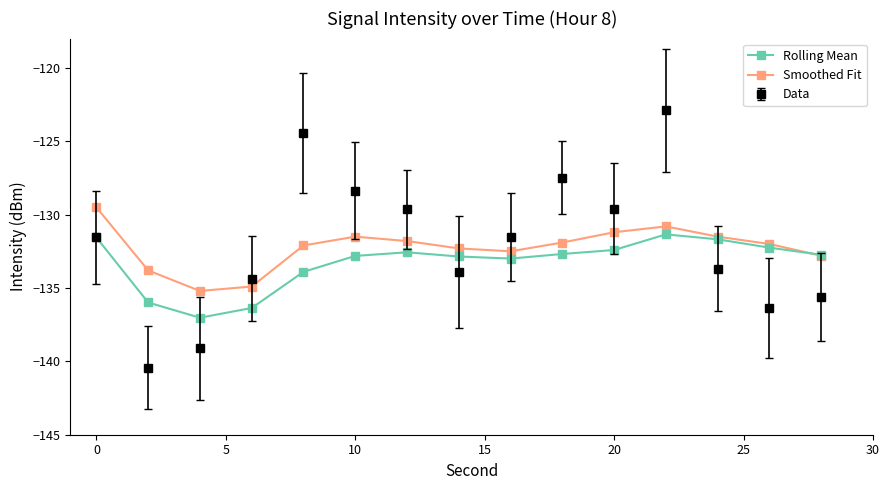

Which series has the largest range (max minus min)?

Data